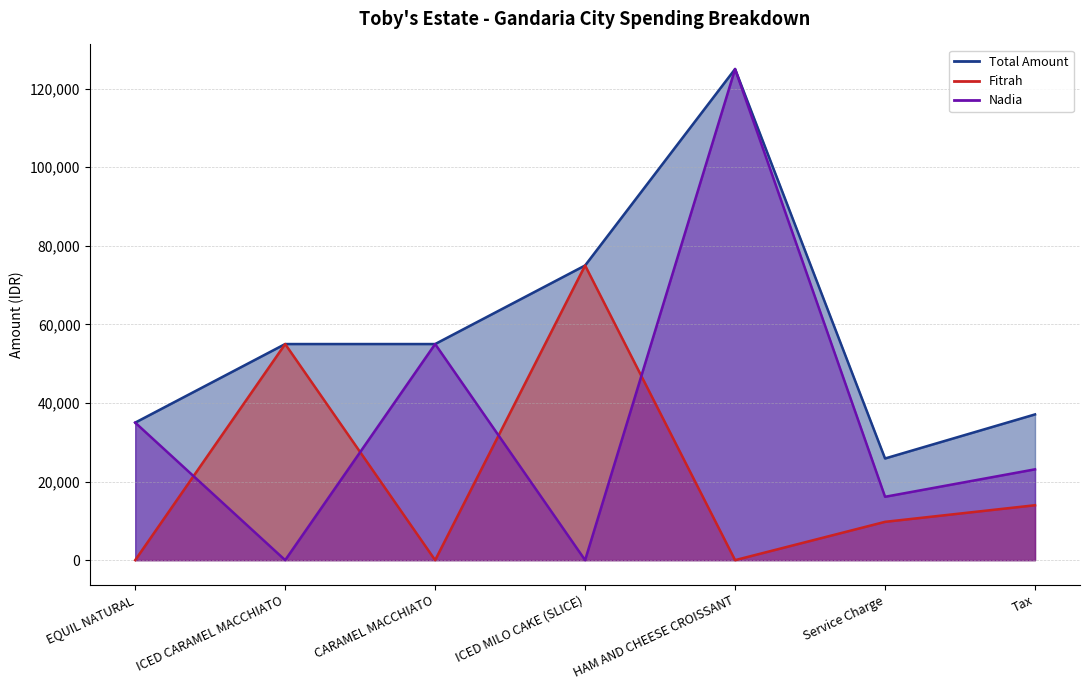

Which category has the highest value in the Nadia series?

HAM AND CHEESE CROISSANT